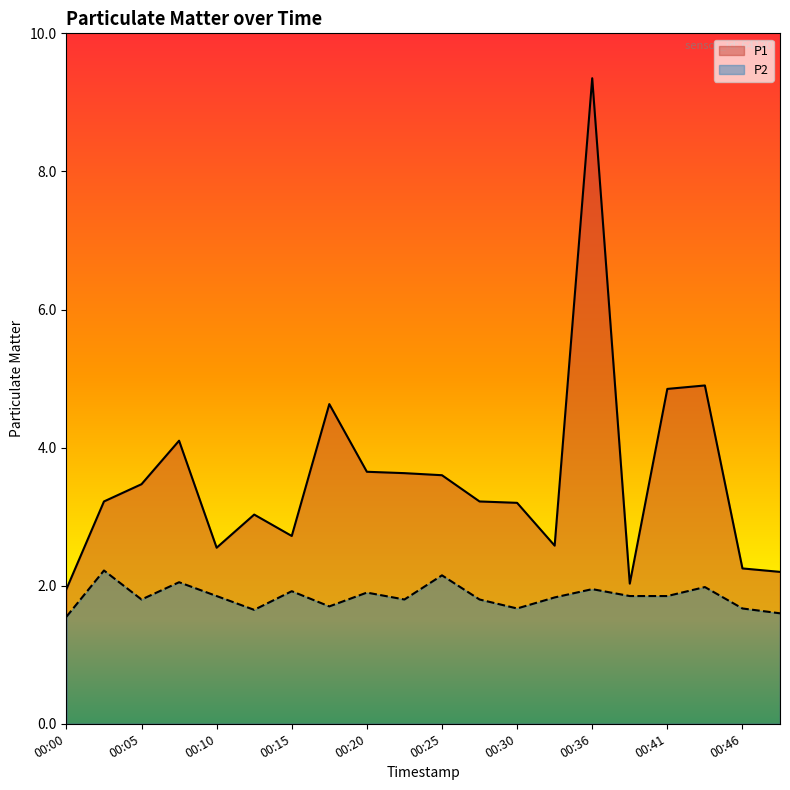

At which category does P2 reach its first local valley?

00:05